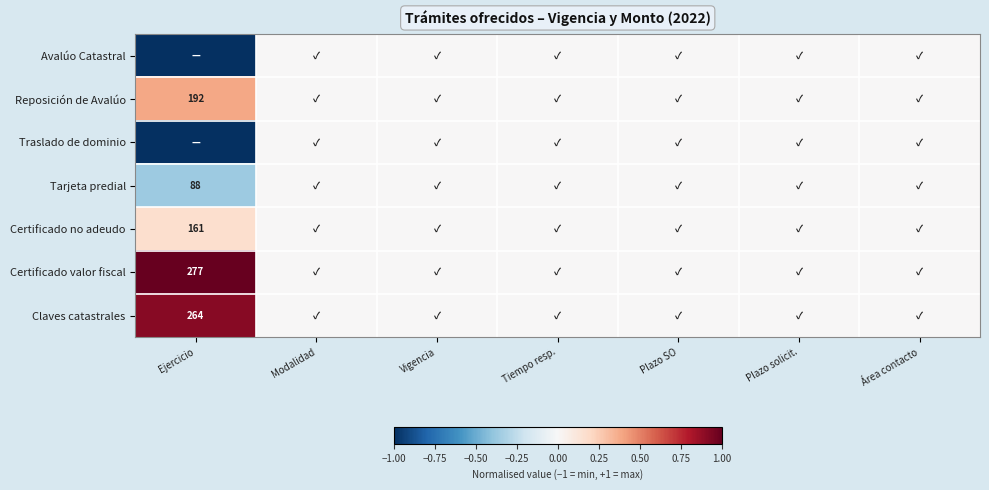

Which series has the largest total across all categories?

Certificado valor fiscal